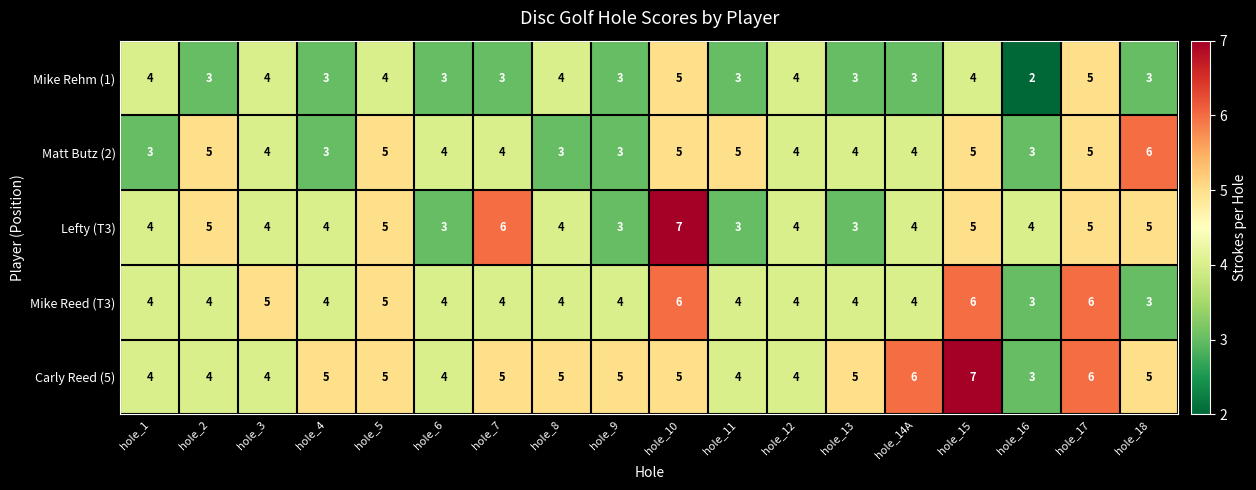

Is it true that Matt Butz (2) equals 5 at hole_10?

True